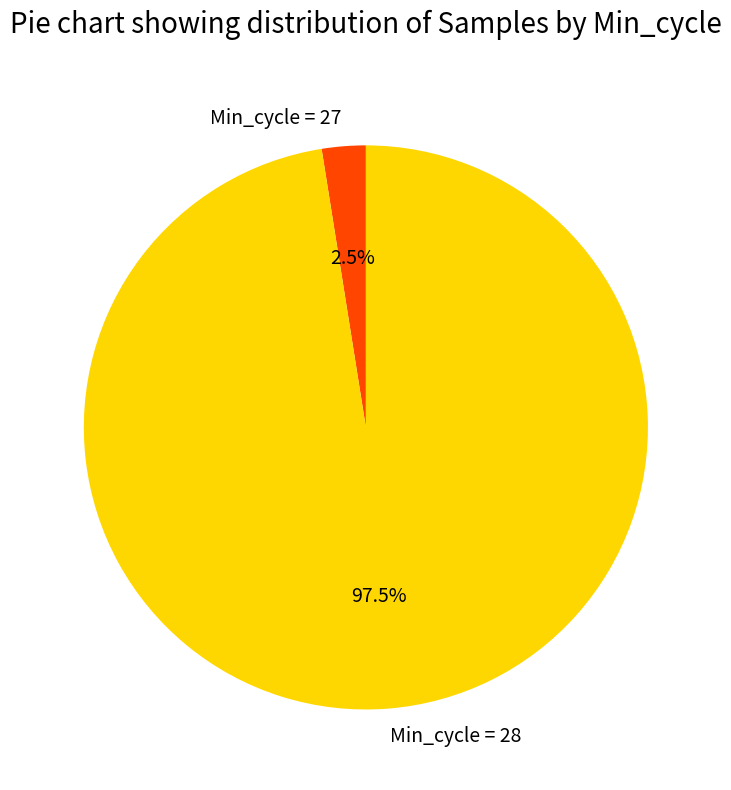

Does any single category account for the majority?

Yes